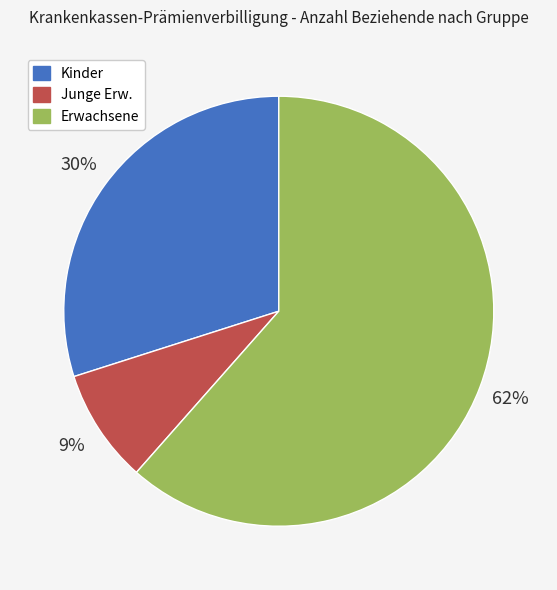

Is Erwachsene the majority of the pie?

Yes